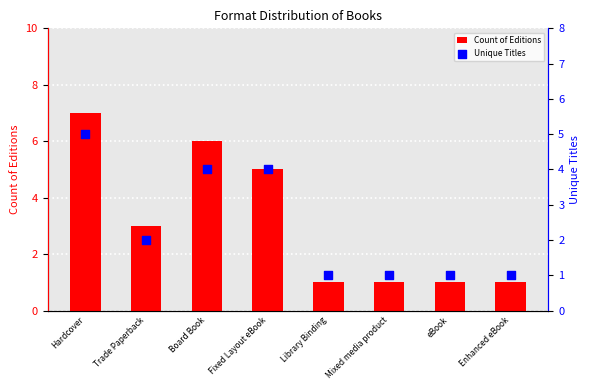

What is the total value across all series at Hardcover?

12